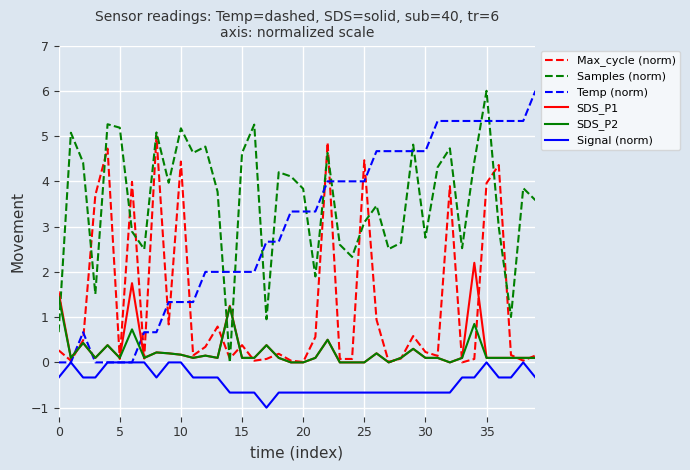

Does the chart have visible grid lines?

Yes